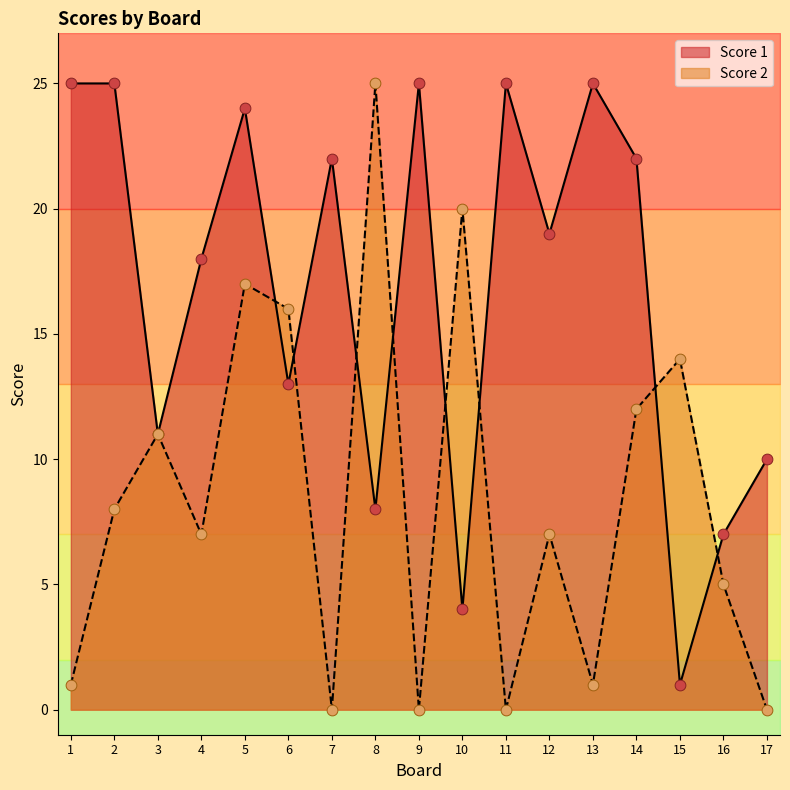

What are all the series names shown in the legend?

Score 1, Score 2